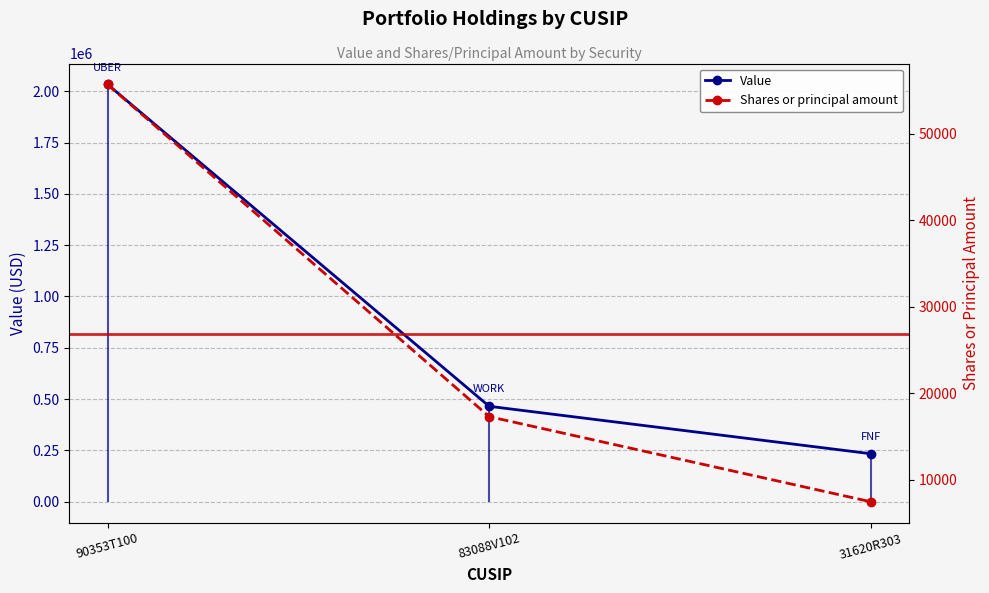

Which has a higher value, 90353T100 or 31620R303?

90353T100